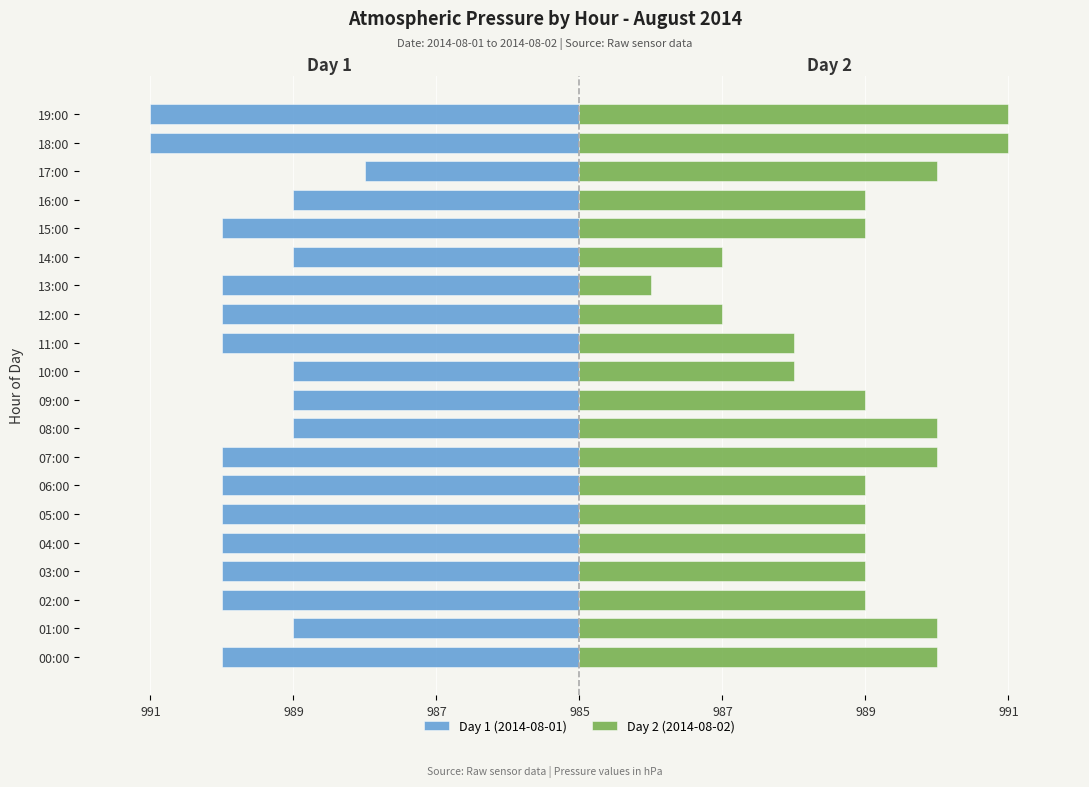

What are all the series names shown in the legend?

Day 1 (2014-08-01), Day 2 (2014-08-02)